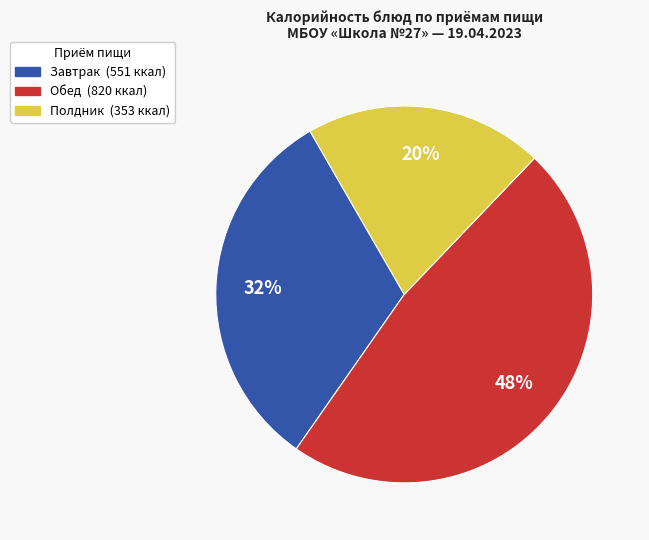

How many segments does this pie chart have?

3